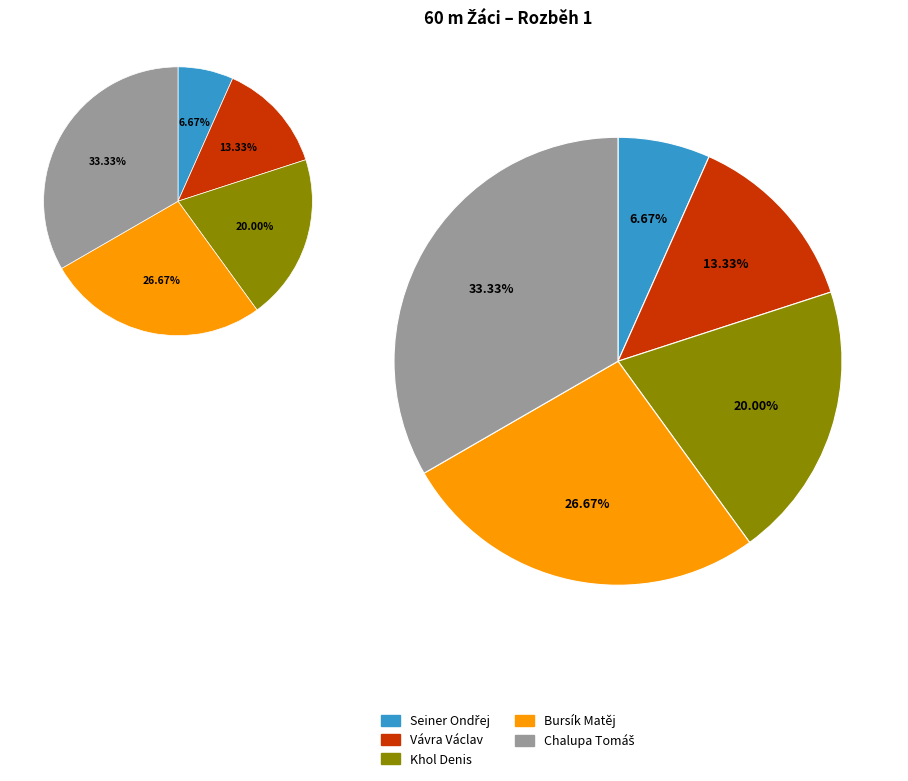

Count the number of slices in the pie.

5